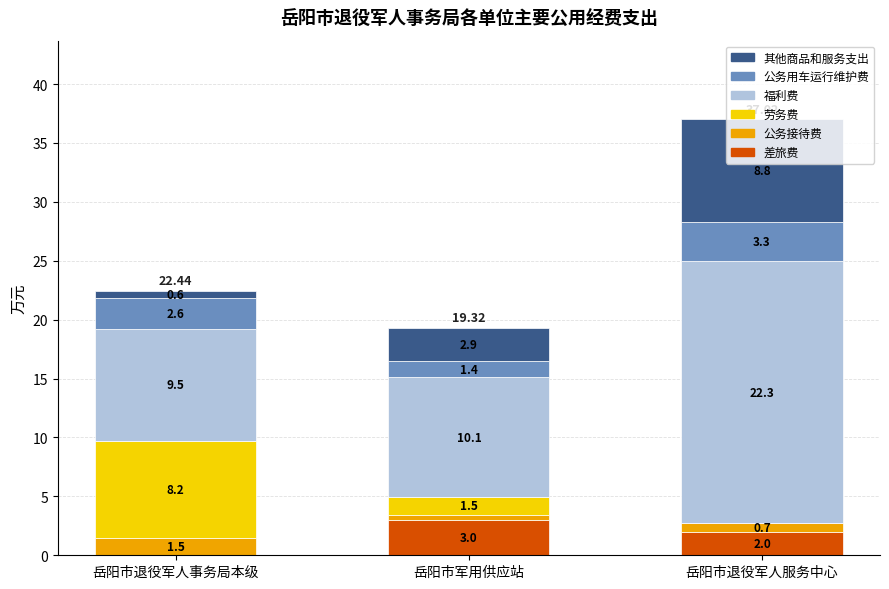

At which category is the sum across all series the highest?

岳阳市退役军人服务中心